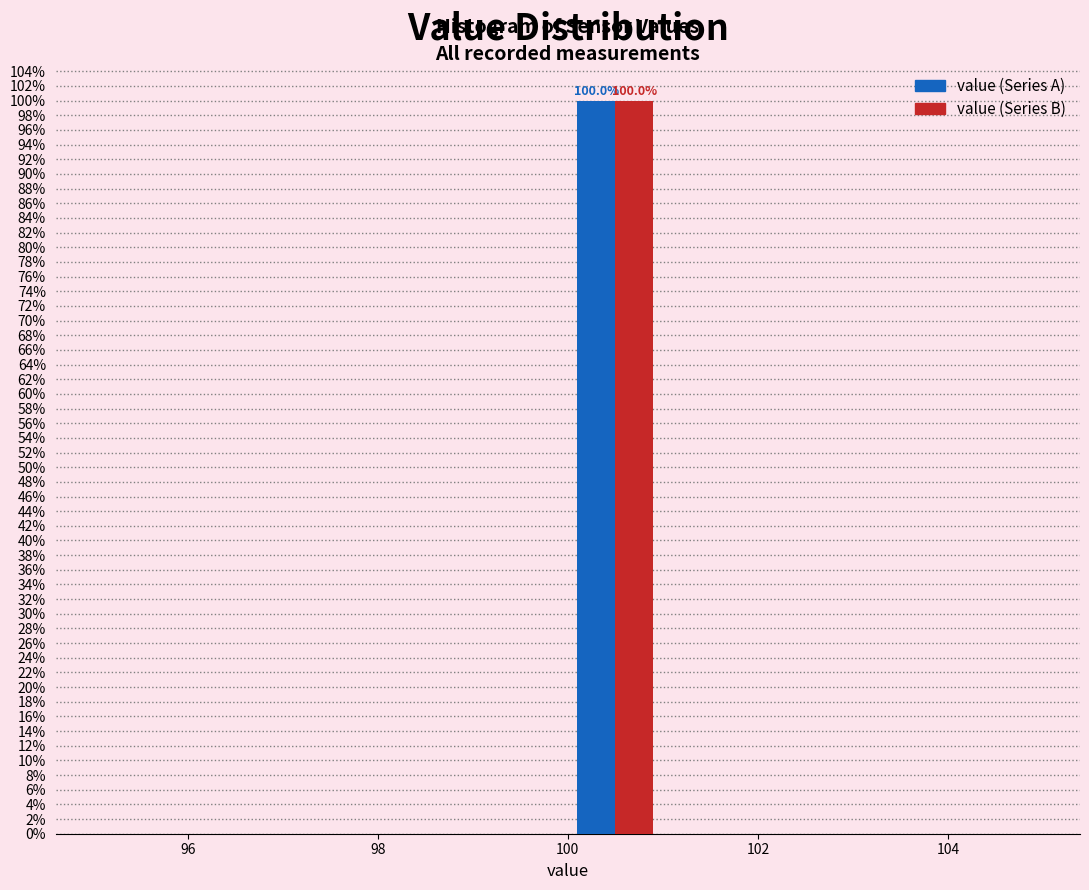

In the value (Series B) series, which range on the x-axis has the tallest bar?

100 to 101